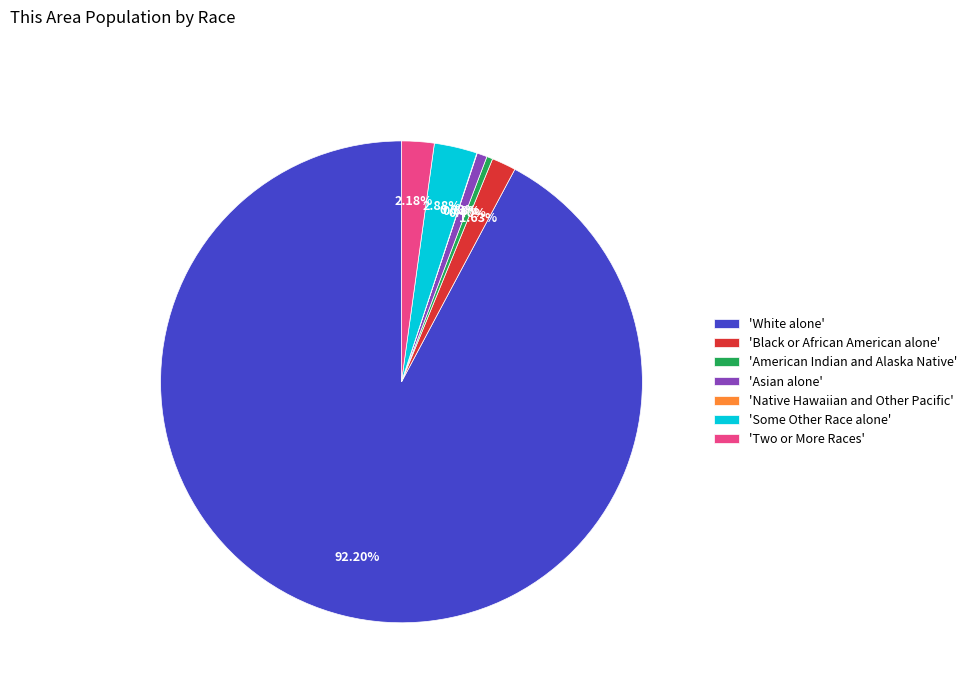

Combined, do 'Some Other Race alone' and 'Asian alone' account for over 50%?

No